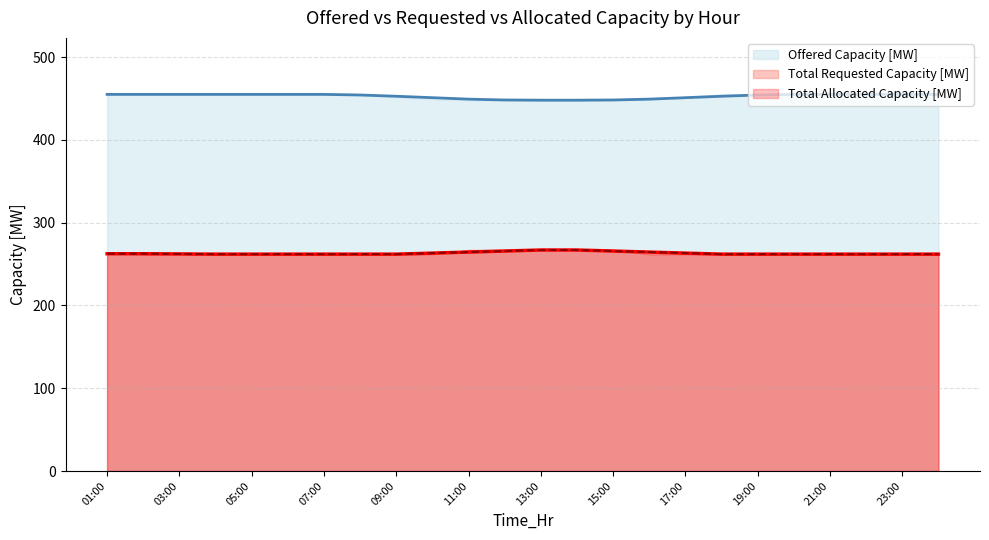

What is the smallest value displayed?

262